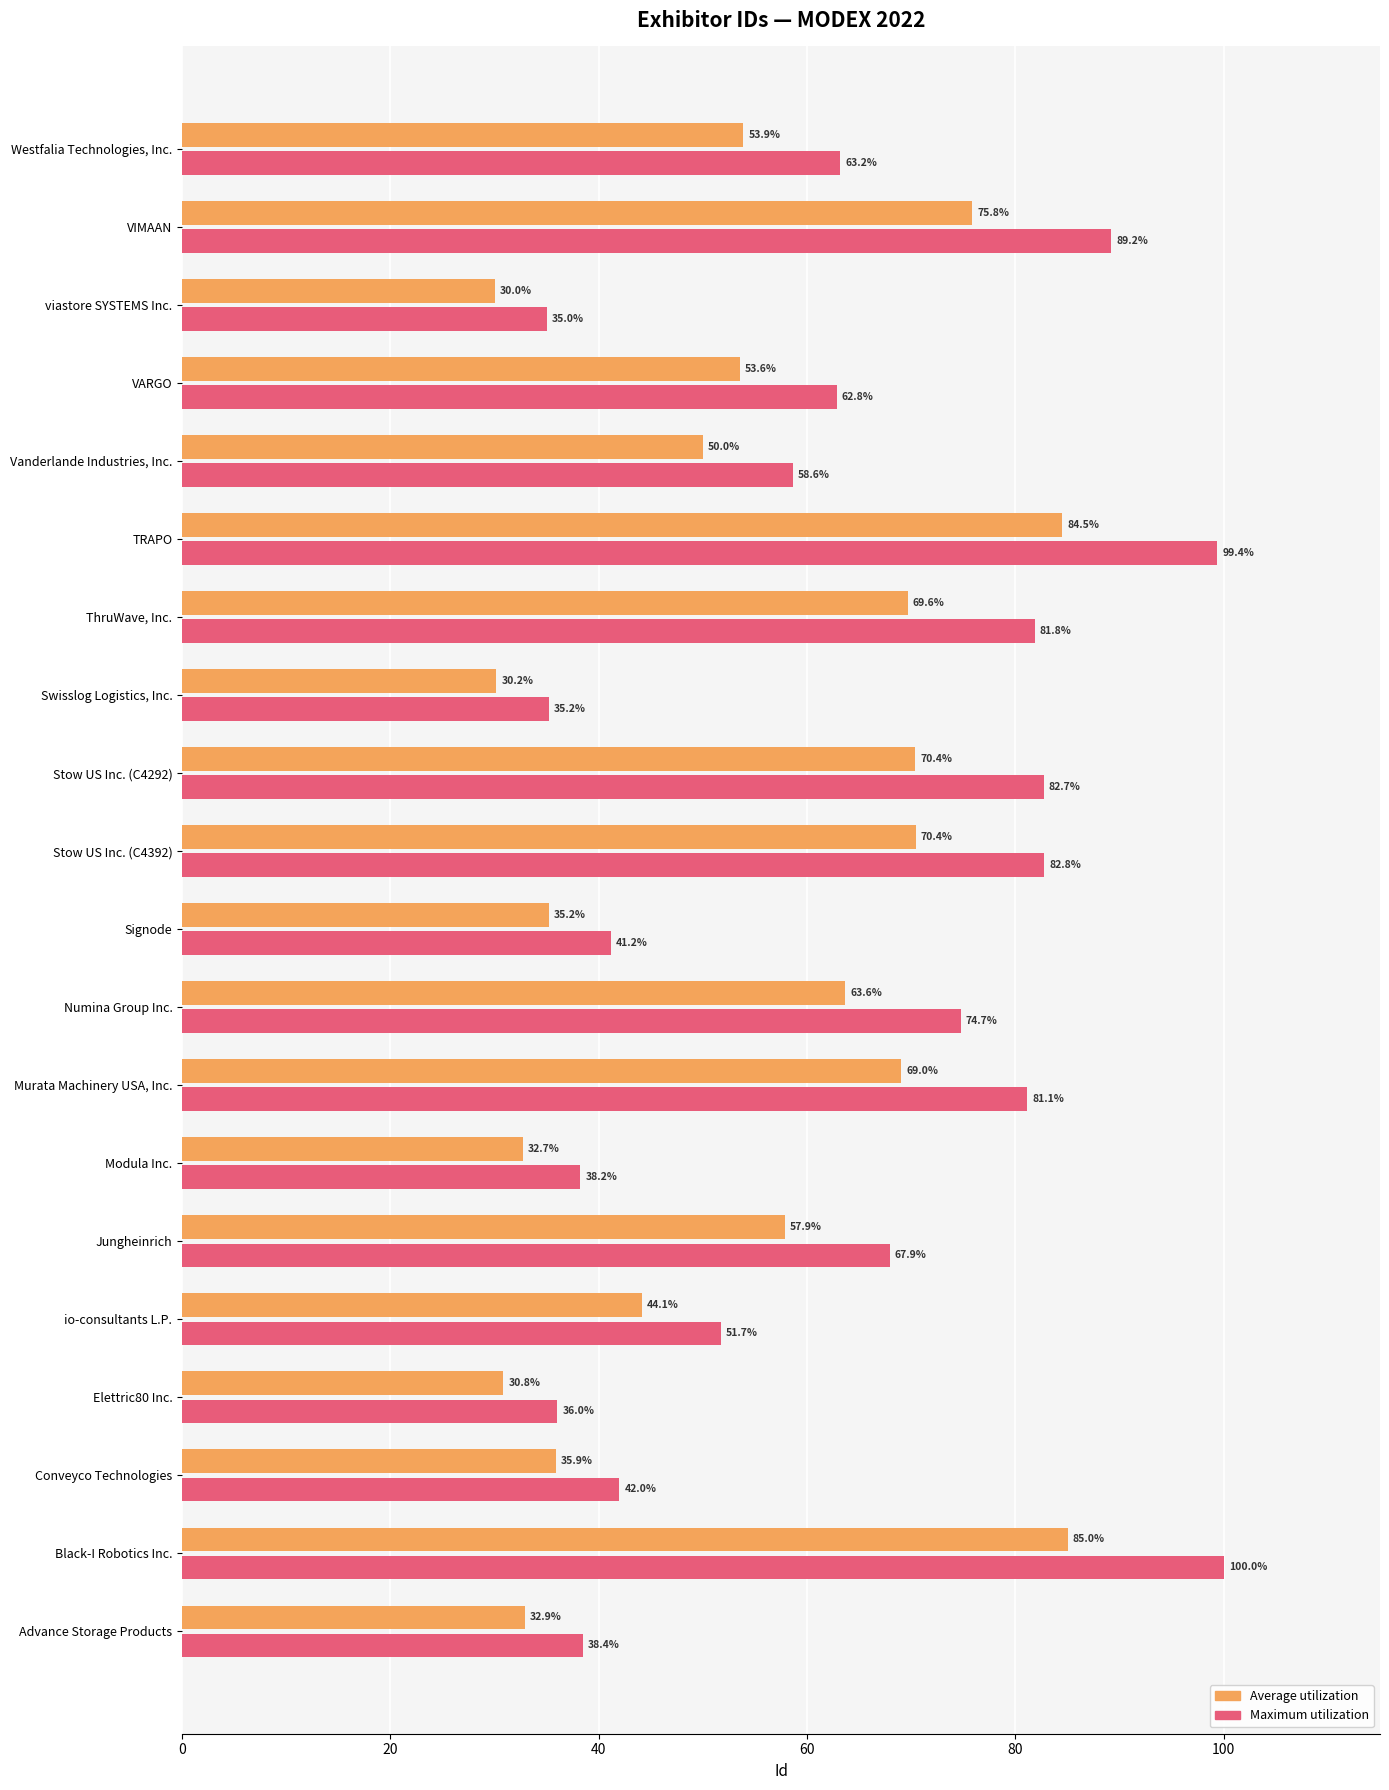

At which label does Maximum utilization reach its peak?

Black-I Robotics Inc.